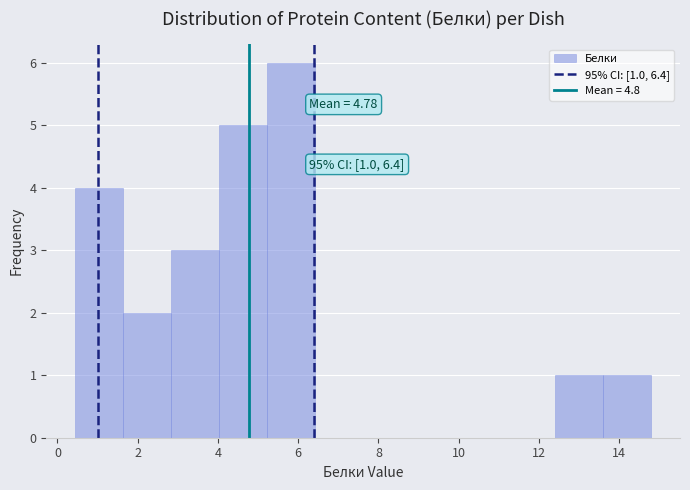

Which range on the x-axis has the tallest bar?

5.2 to 6.4